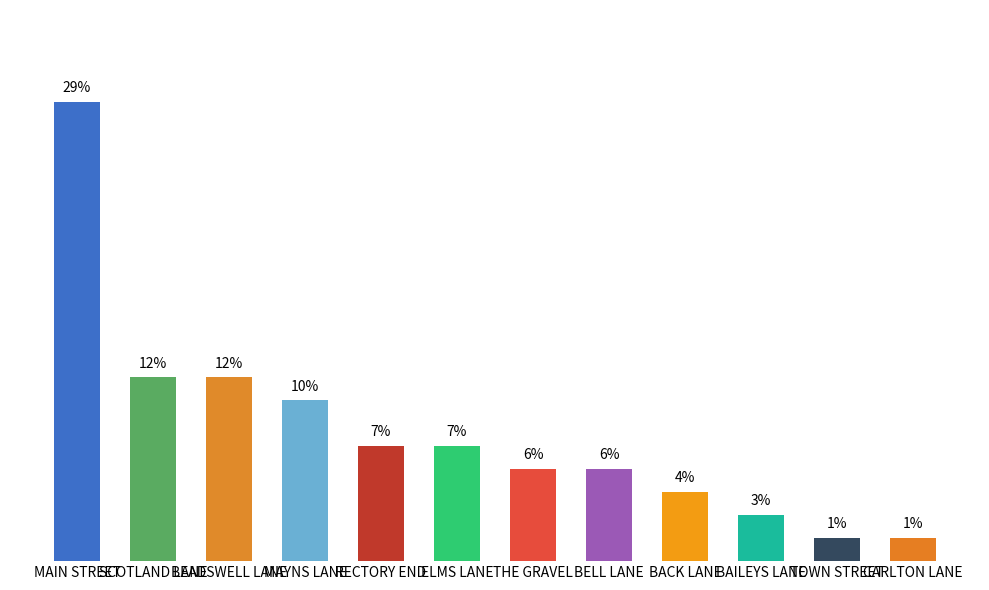

At which category does the chart reach its peak across all series?

MAIN STREET